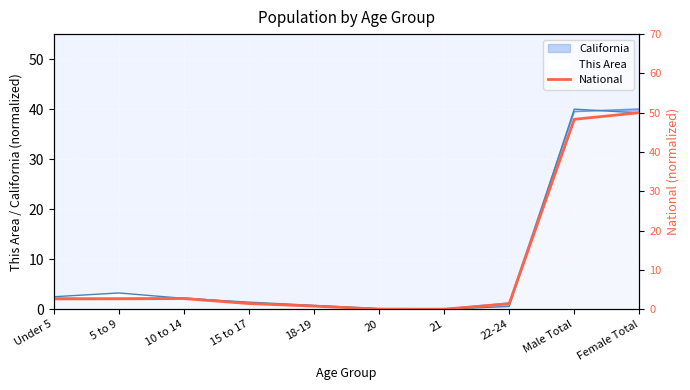

Reading right to left, extract all data points from this chart.

50.0	48.3	1.4	0.0	0.0	0.8	1.4	2.7	2.6	2.6